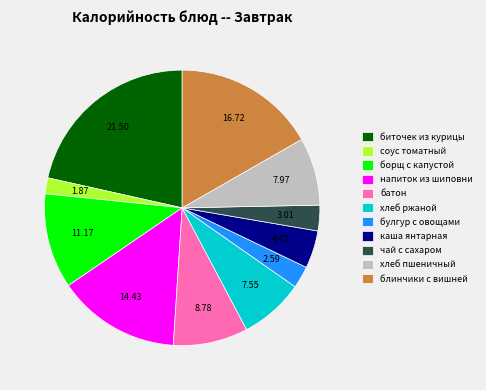

Between борщ с капустой and соус томатный, which is larger?

борщ с капустой